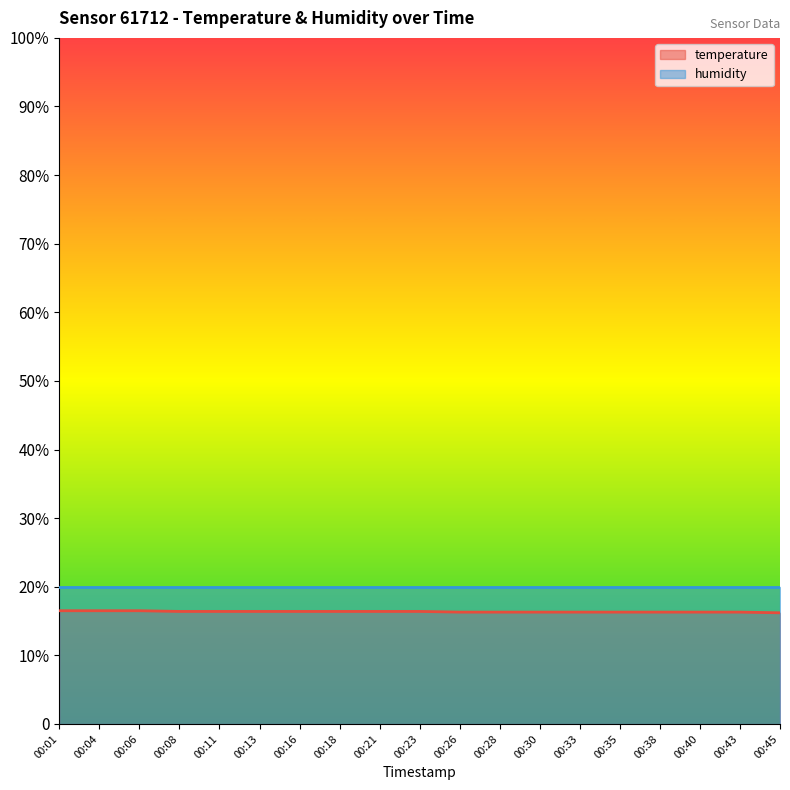

What is the difference between the second highest and second lowest values?

0.2